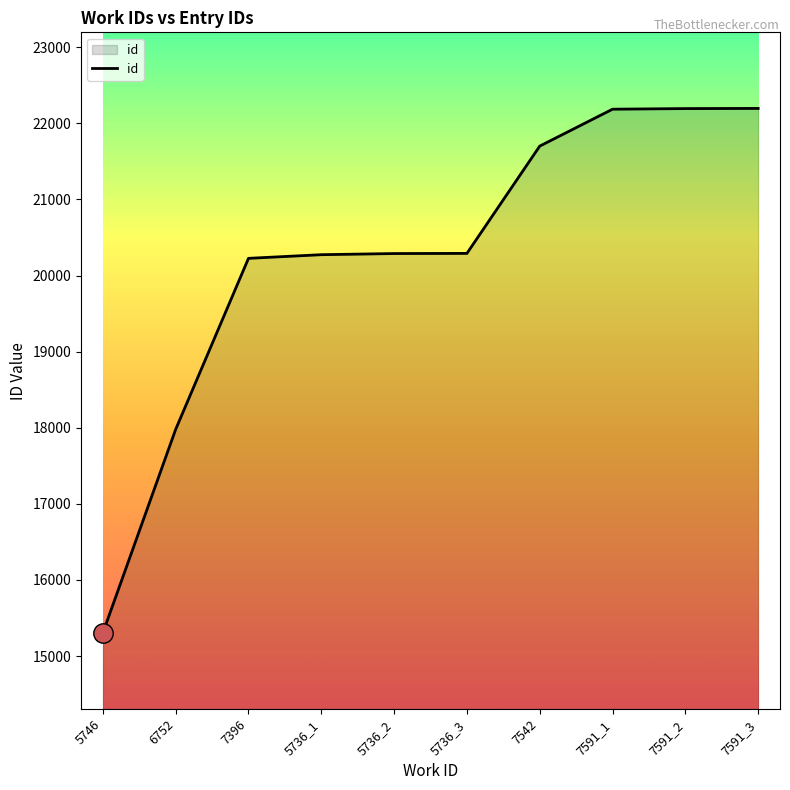

What is the change in value from 7396 to 7591_3?

+1970